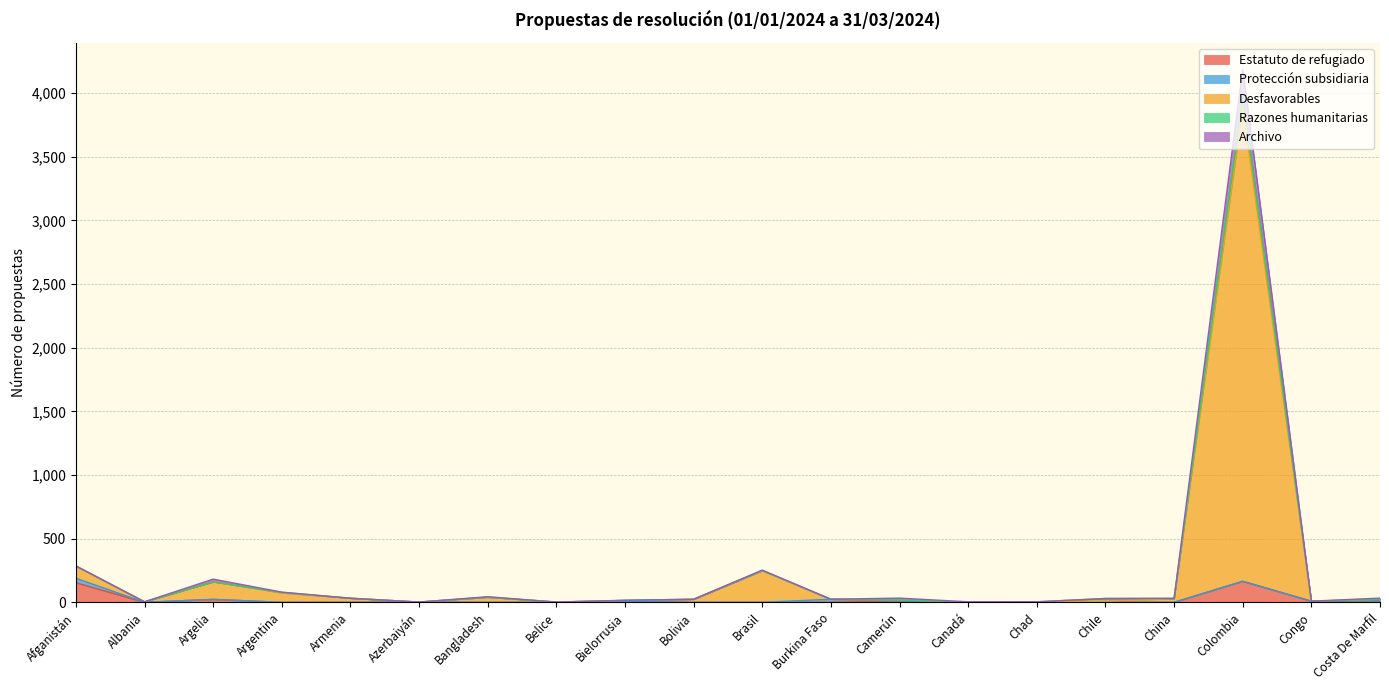

What is the label of the 18th point from the right?

Argelia